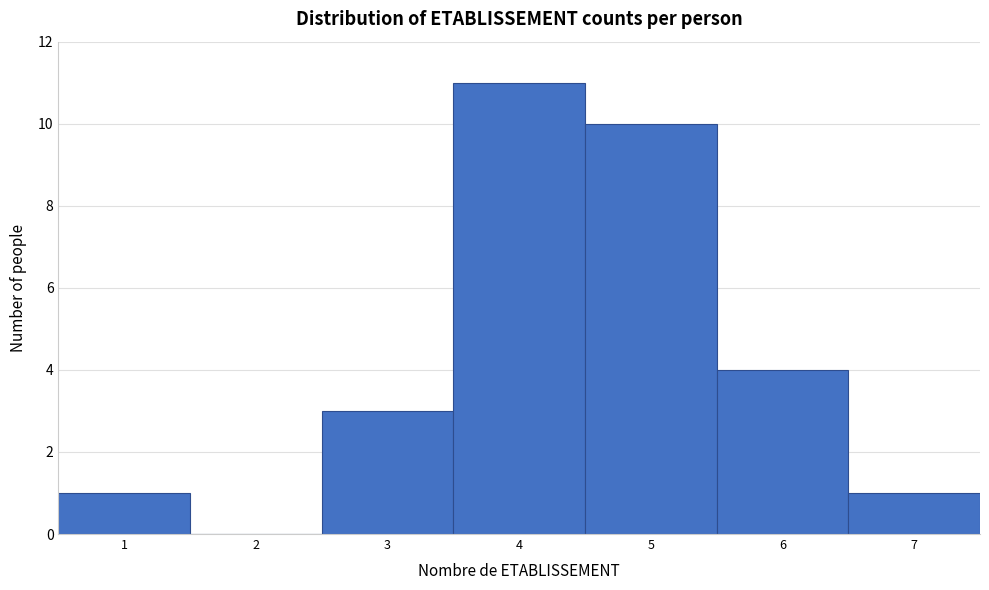

Over which range of the x-axis is the bar tallest?

3.5 to 4.5